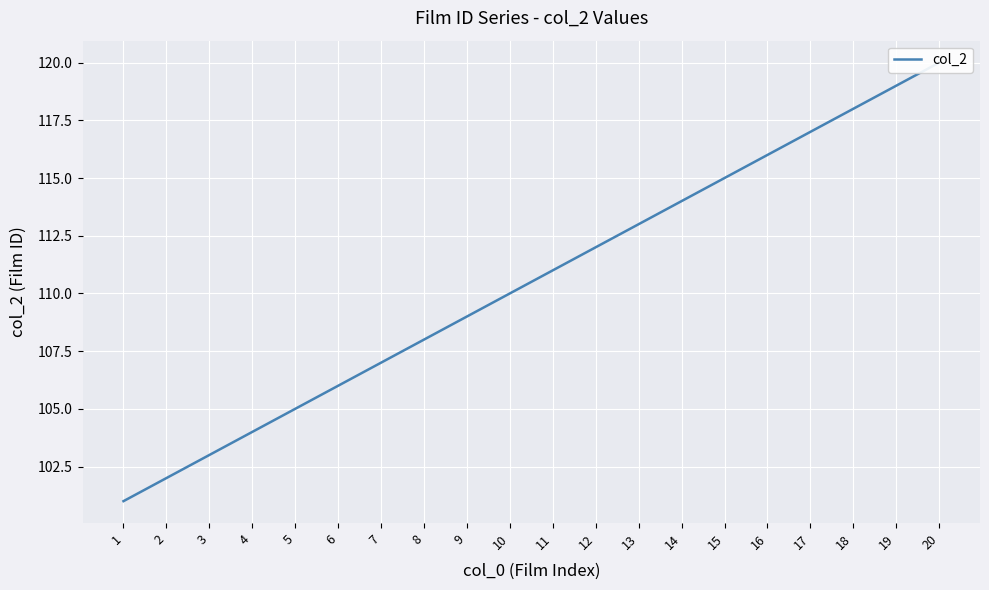

Is this an area chart (filled region under the line)?

No